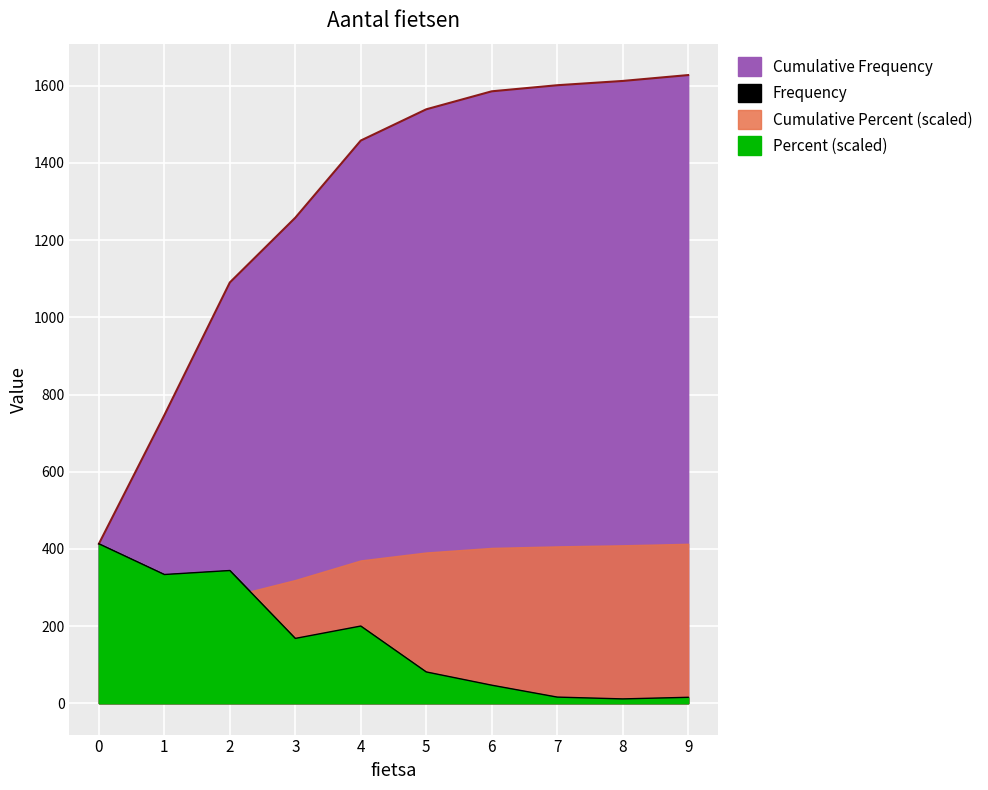

True or false: Cumulative Frequency and Frequency intersect in this chart.

False